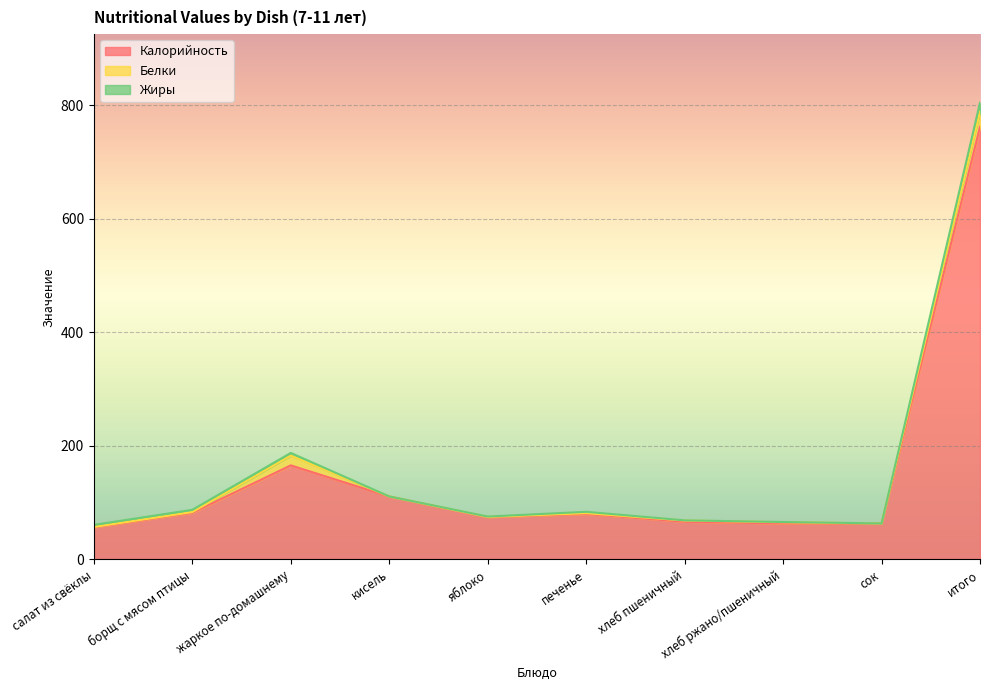

At which category does Жиры reach its first local peak?

жаркое по-домашнему